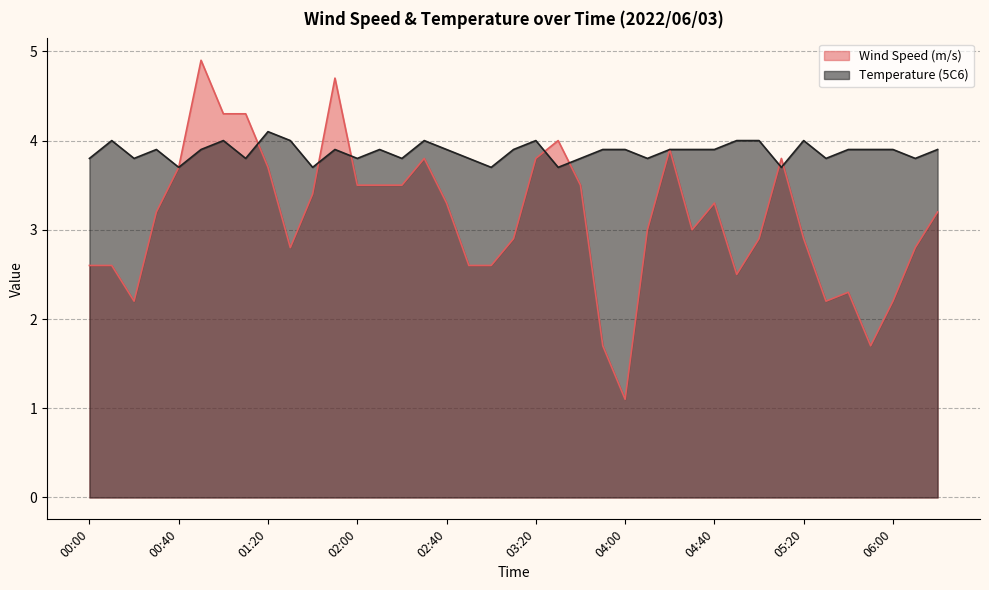

What is the maximum value shown in the chart?

4.9